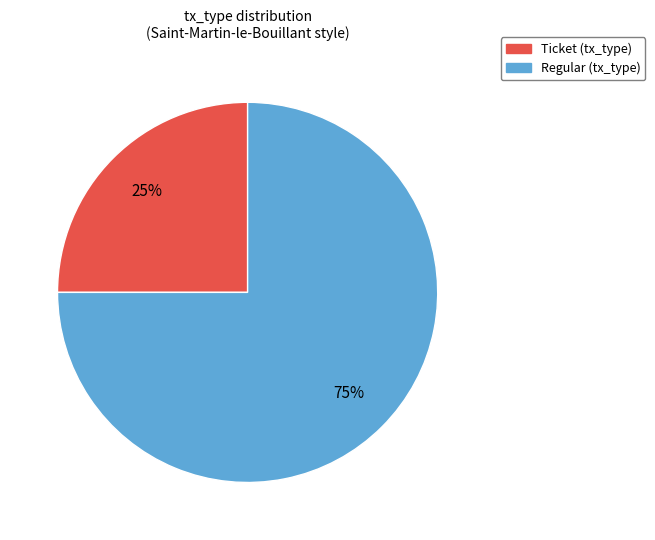

Which slice is the largest?

Regular